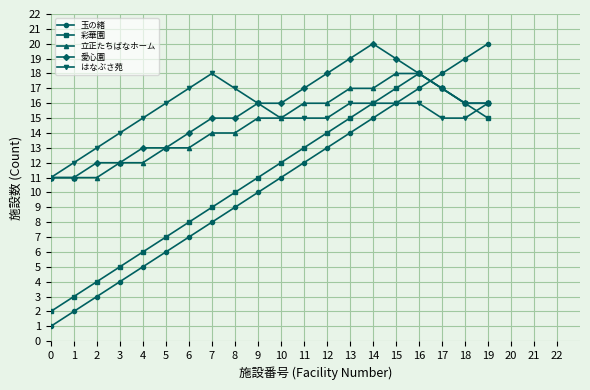

How many intersections are there between 彩華園 and 玉の緒?

1